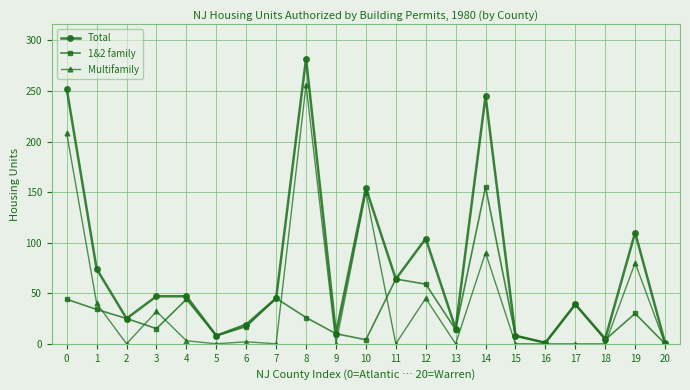

Does the chart have visible grid lines?

Yes